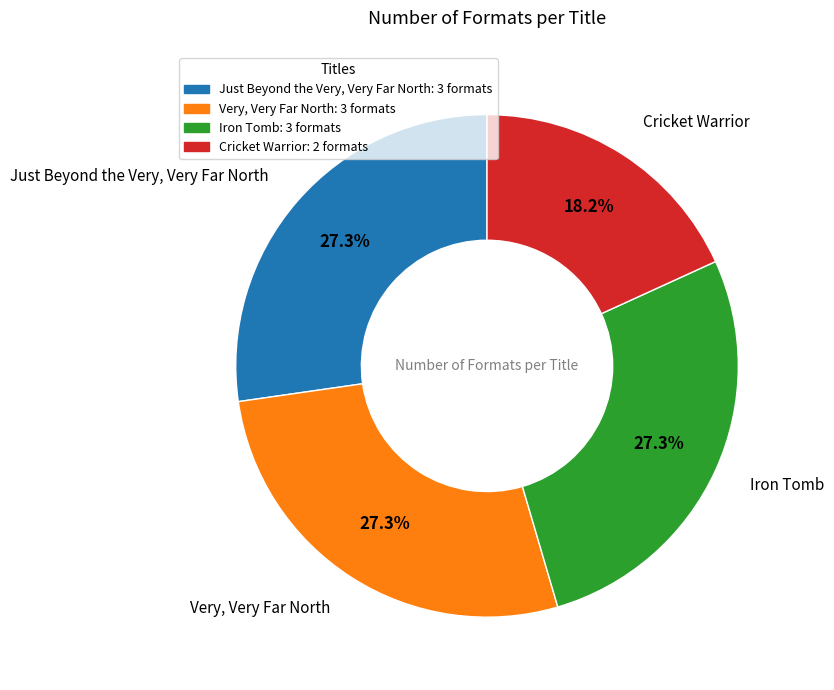

How many segments does this pie chart have?

4